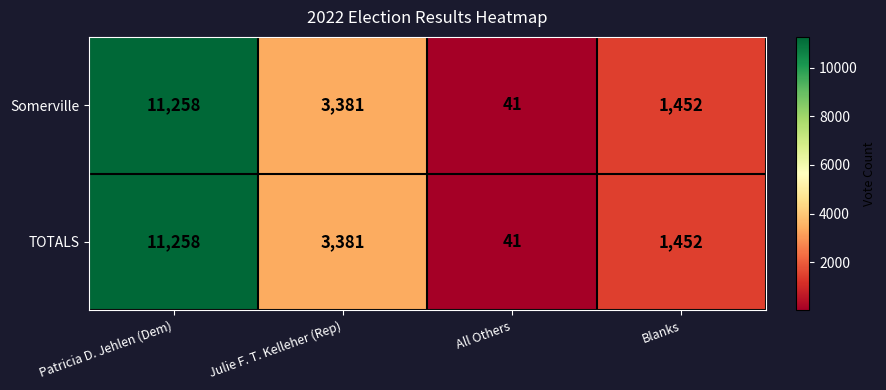

Reading left to right, transcribe all the data shown in this chart.

Somerville: 11258	3381	41	1452
TOTALS: 11258	3381	41	1452